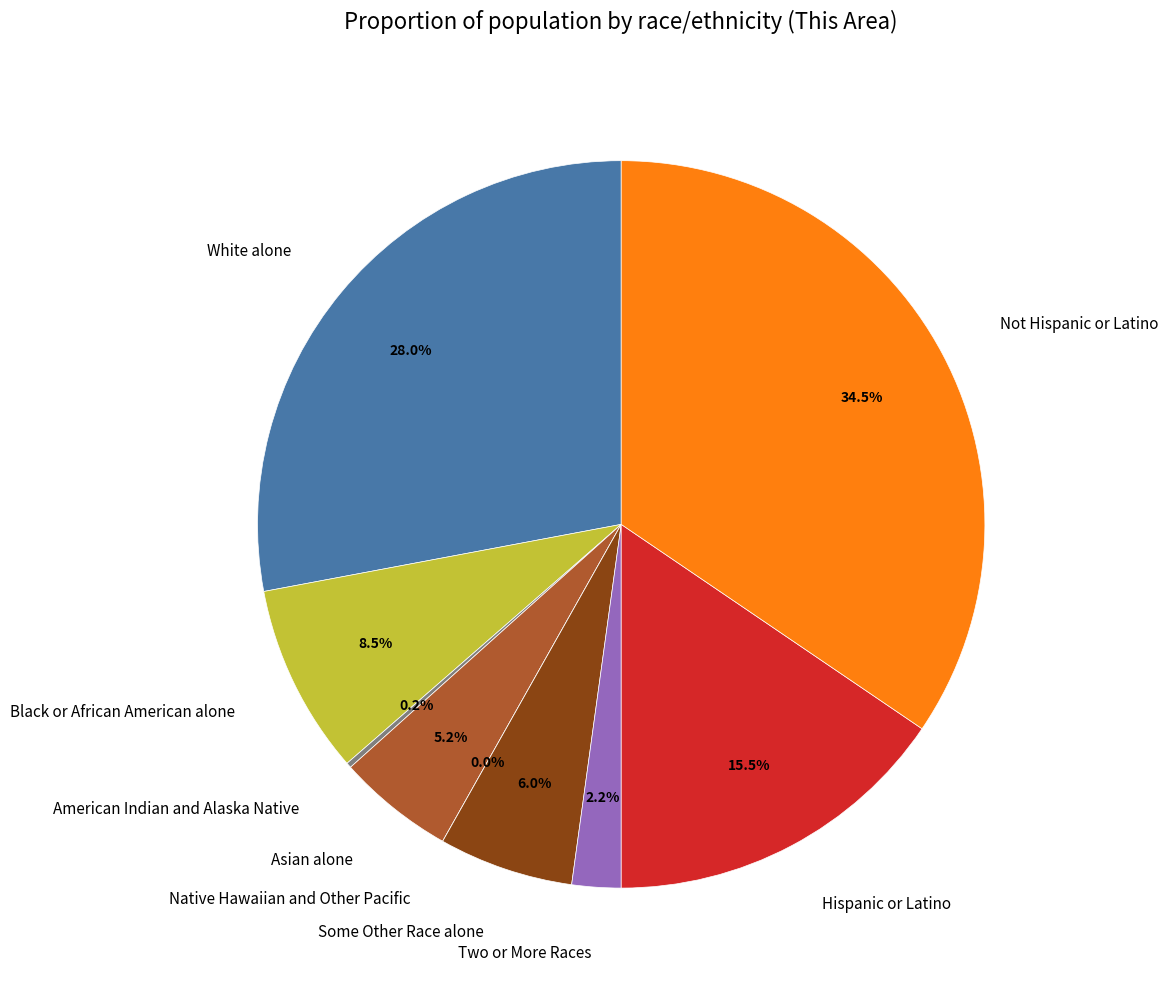

Does any single category account for the majority?

No